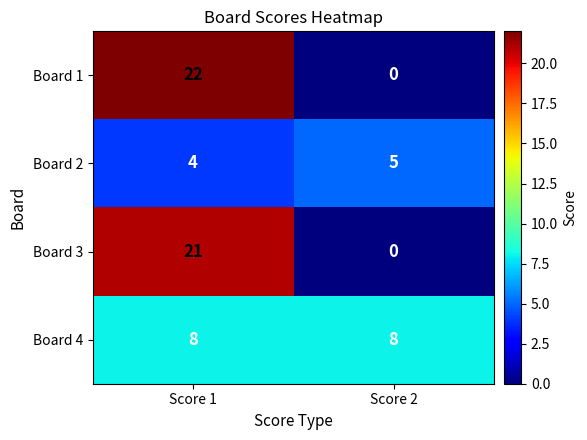

Reading left to right, list all the values displayed in this chart.

Board 1: 22	0
Board 2: 4	5
Board 3: 21	0
Board 4: 8	8